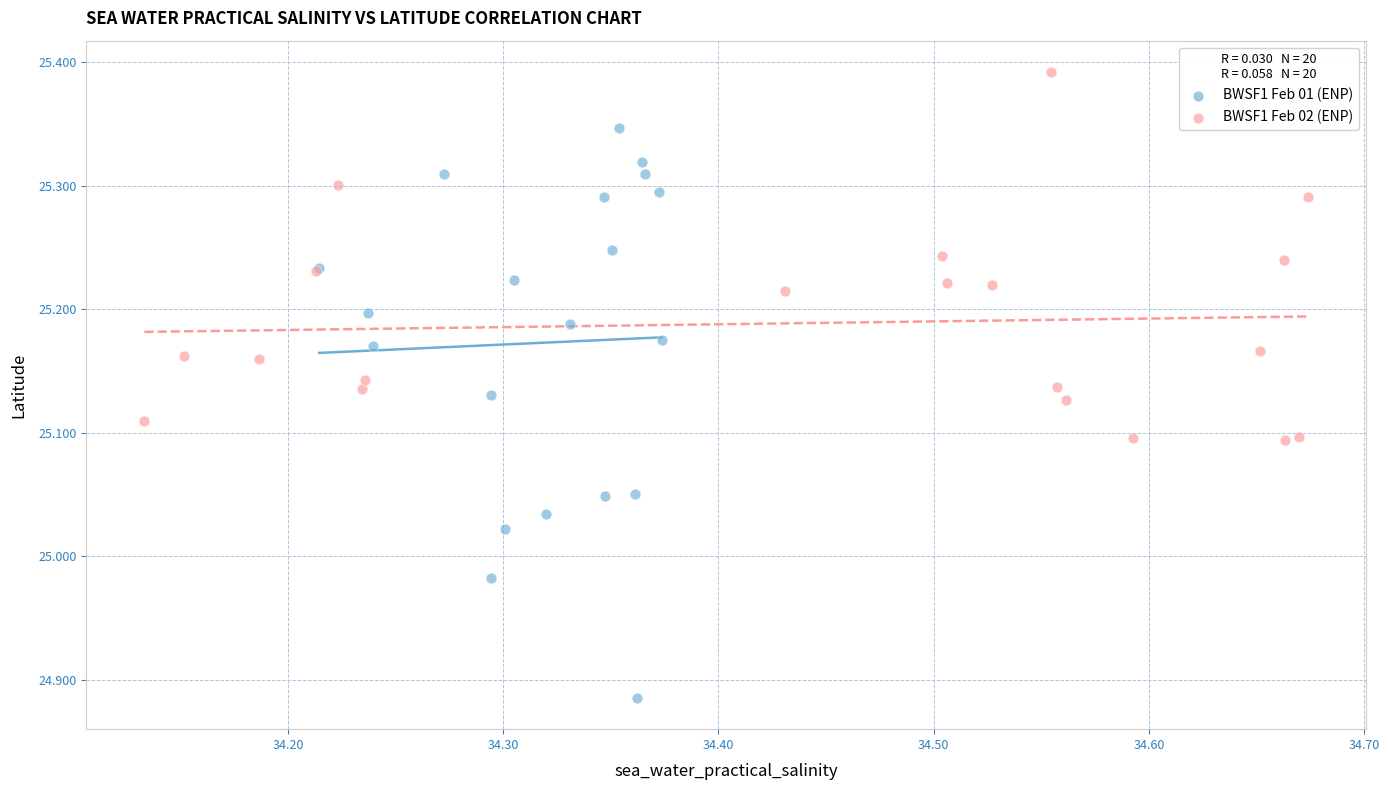

Which series reaches the maximum Y coordinate?

BWSF1 Feb 02 (ENP)